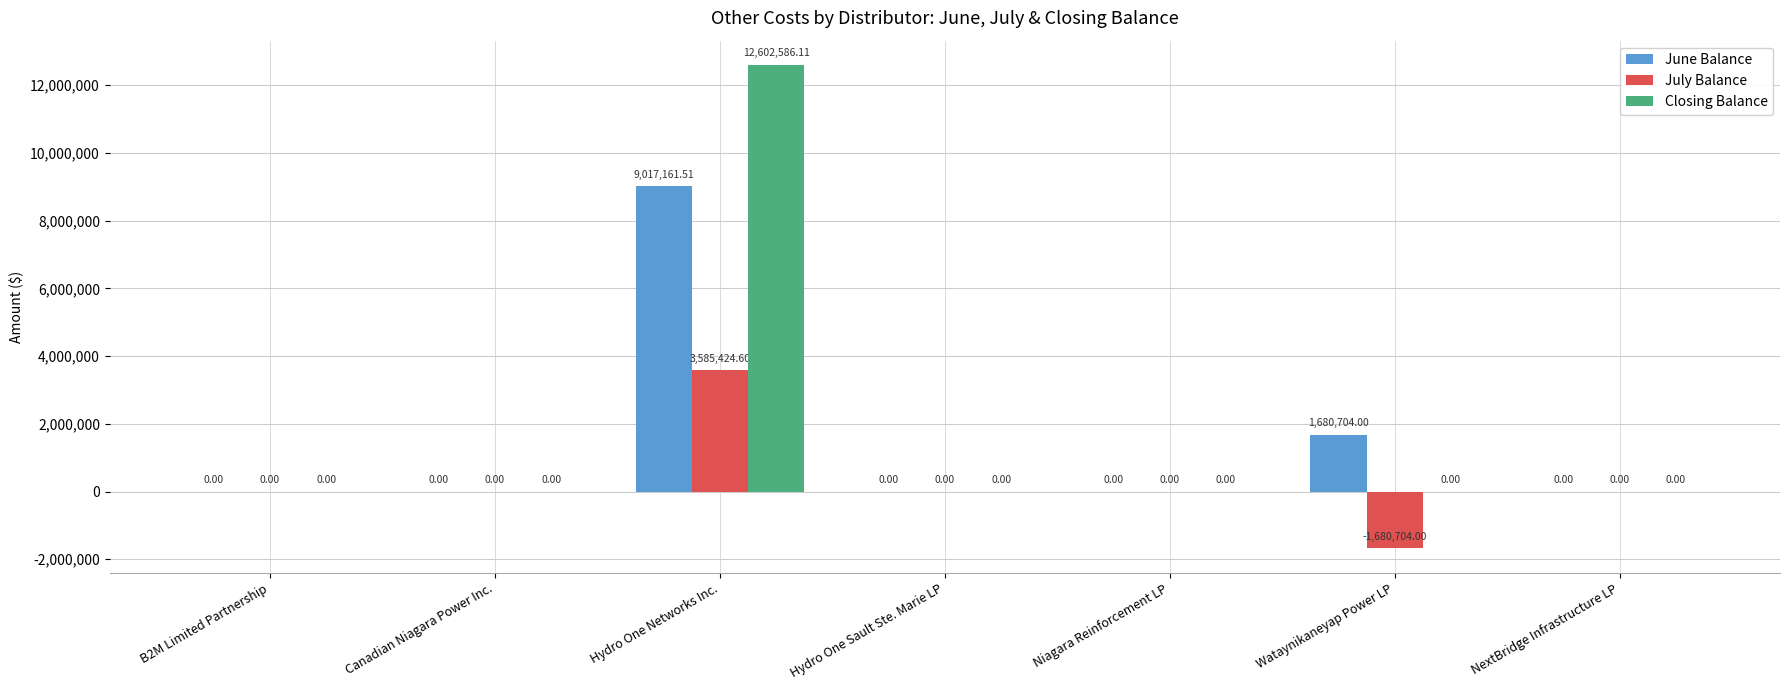

Is it true that June Balance equals 2410779.5 at Wataynikaneyap Power LP?

False